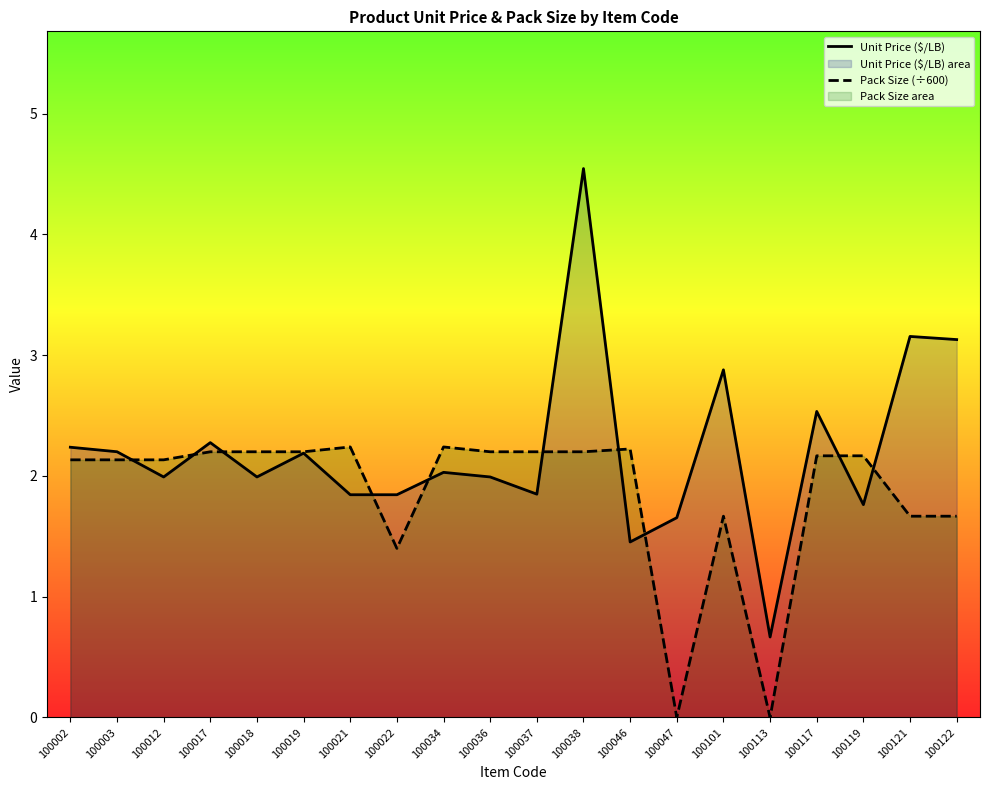

At which category does Pack Size (÷600) reach its first local peak?

100021